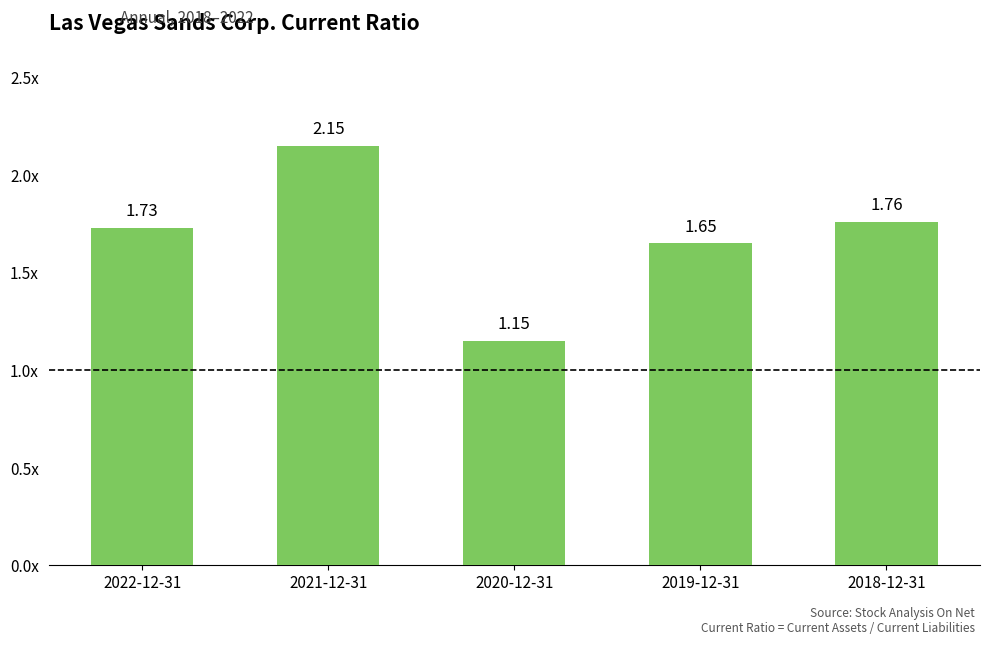

What is the label of the 4th bar from the left?

2019-12-31